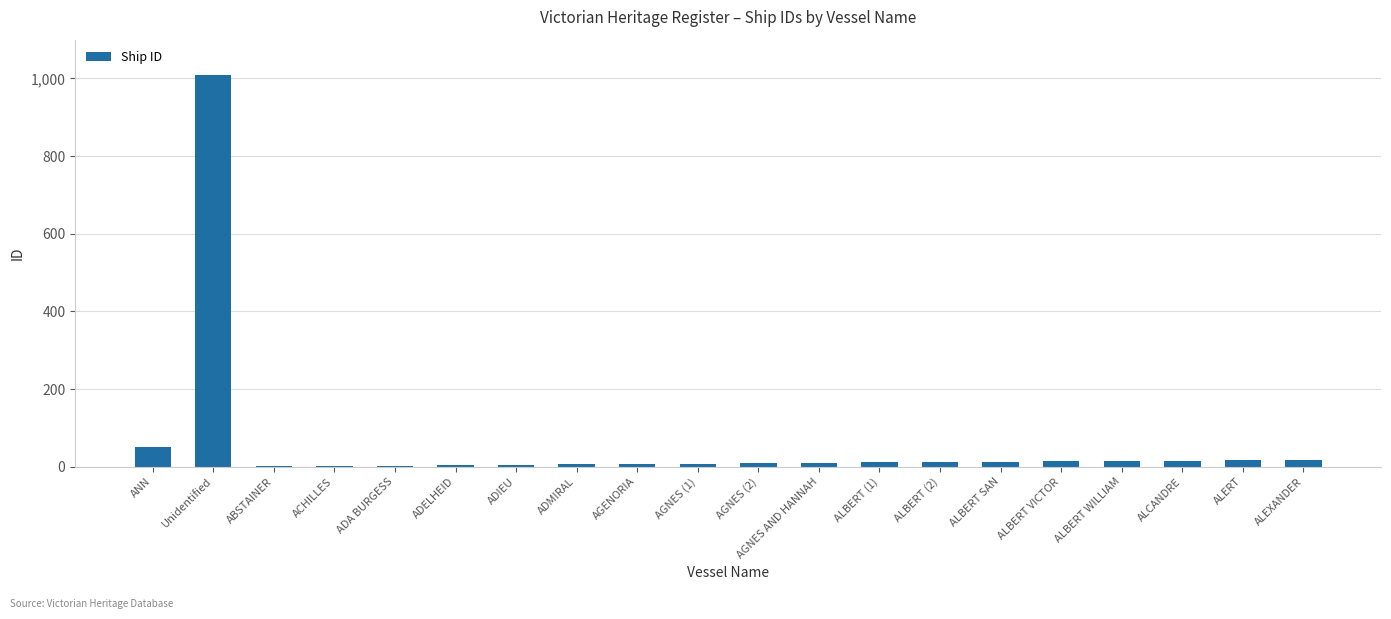

What is the sum of all values?

1231